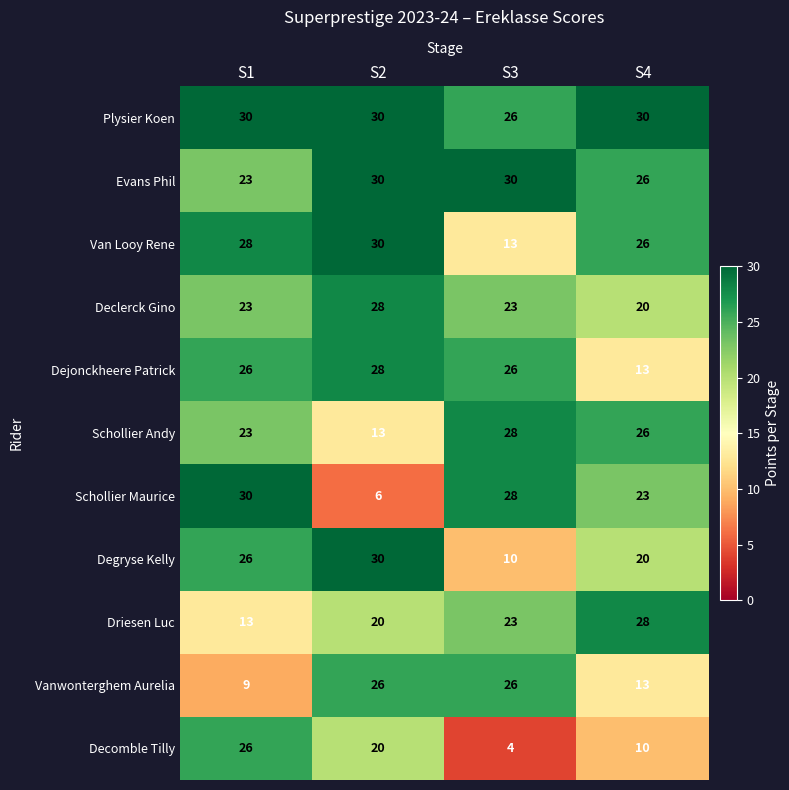

Which label corresponds to the smallest value in the chart?

S3